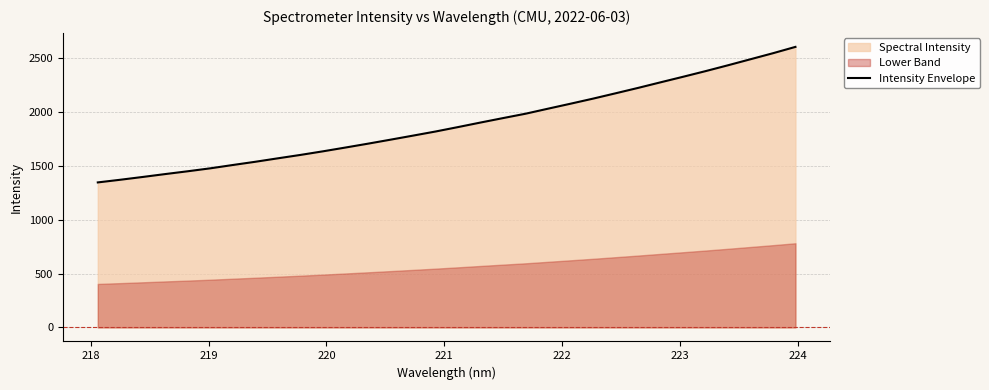

Reading left to right, transcribe all the data shown in this chart.

1344.6	1369.3	1395.4	1422.2	1448.2	1475.5	1506.3	1536.3	1568.3	1599.6	1633.1	1668.2	1704.0	1741.1	1778.7	1816.7	1857.9	1900.0	1941.2	1981.7	2028.5	2074.6	2121.6	2170.9	2221.0	2272.8	2324.1	2376.5	2430.9	2486.7	2542.6	2601.3